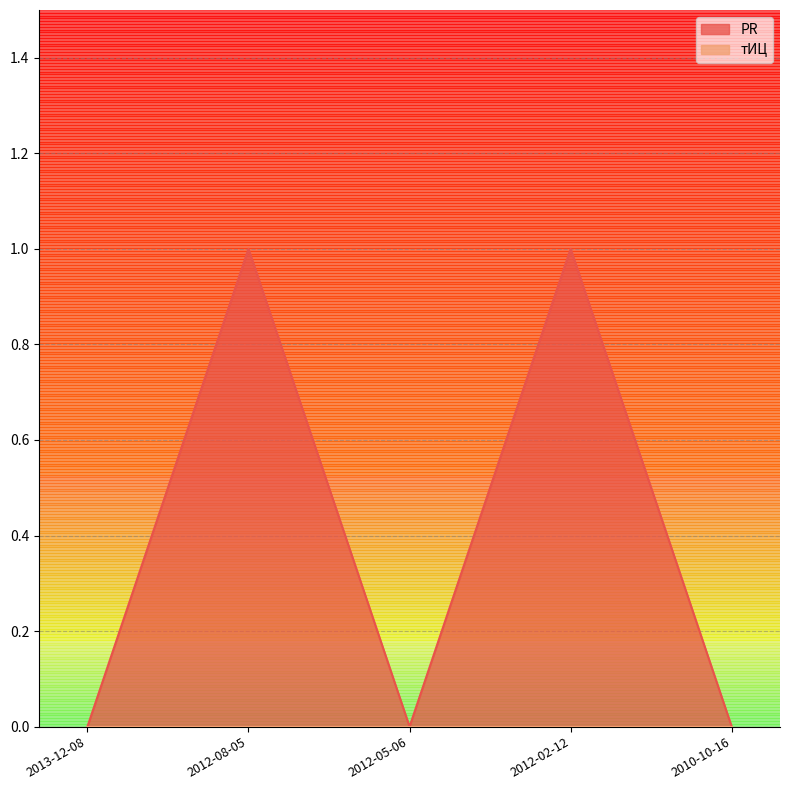

Reading left to right, what are all the values shown in this chart?

0	1	0	1	0